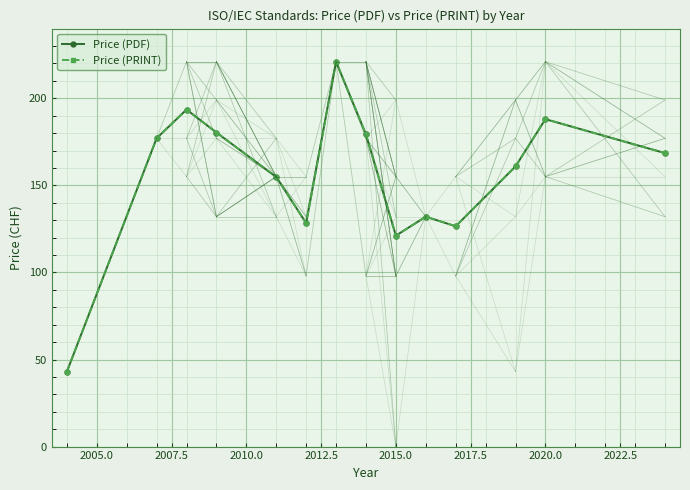

What is the maximum value shown in the chart?

221.0